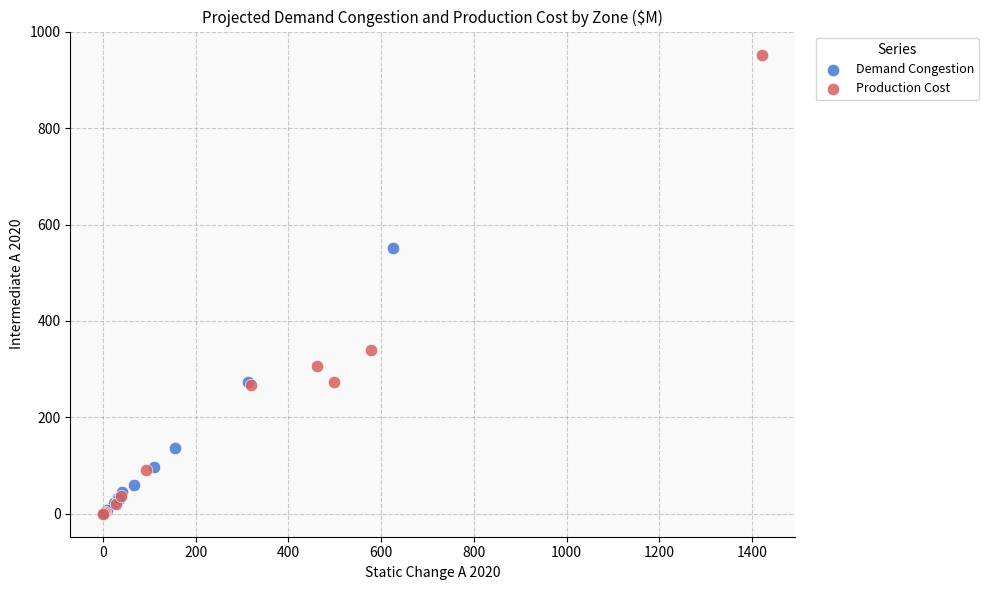

Which series has the largest Y range (max minus min)?

Production Cost